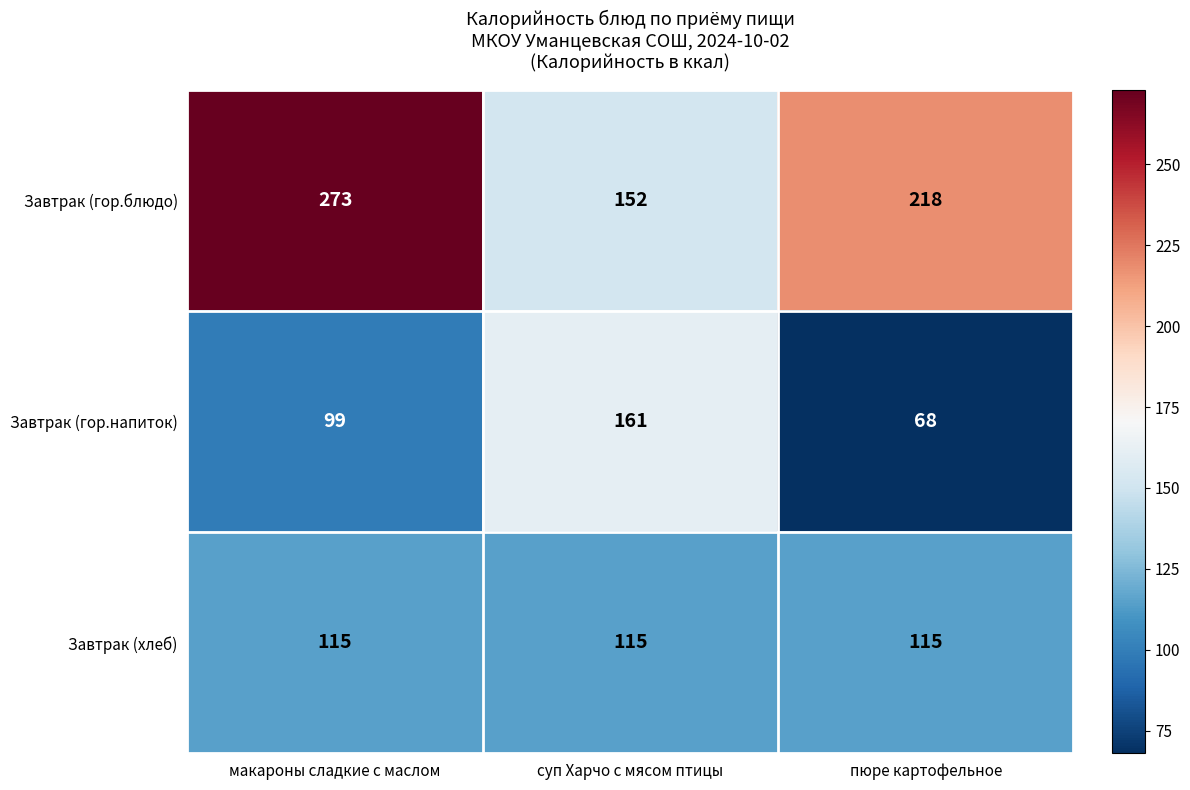

Rank the series at макароны сладкие с маслом from lowest to highest value.

Завтрак (гор.напиток), Завтрак (хлеб), Завтрак (гор.блюдо)